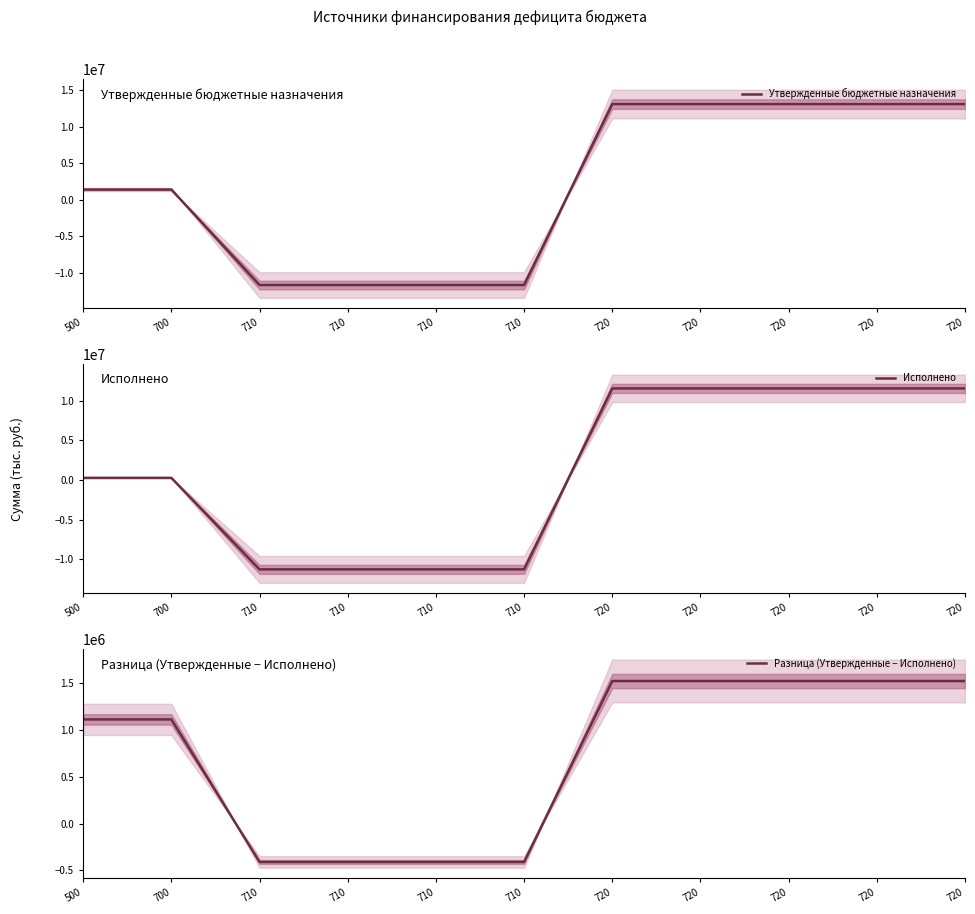

What is the total value across all series at 720?

26166520.0